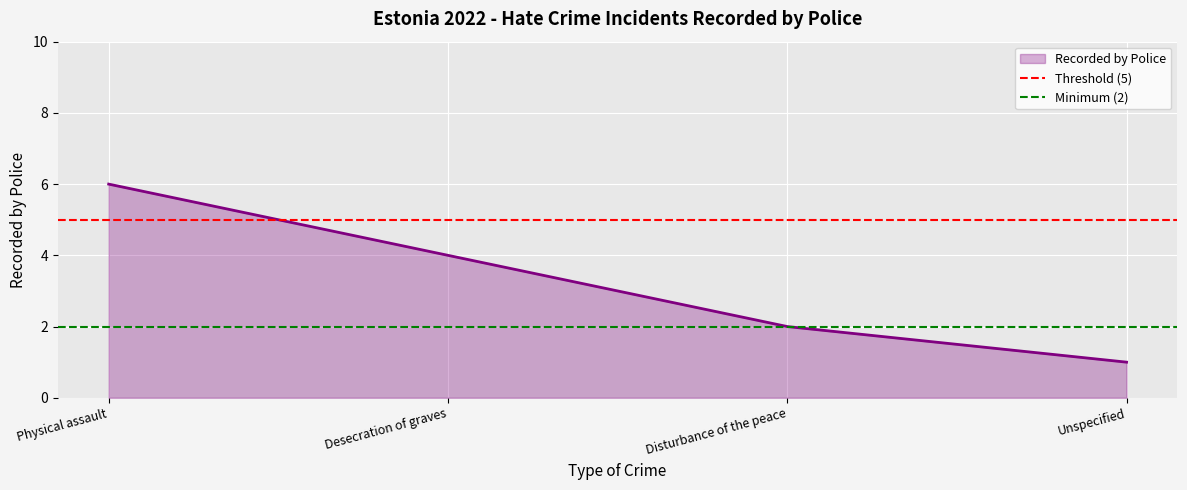

The Threshold (5) series shows 8 at Desecration of graves. True or false?

False